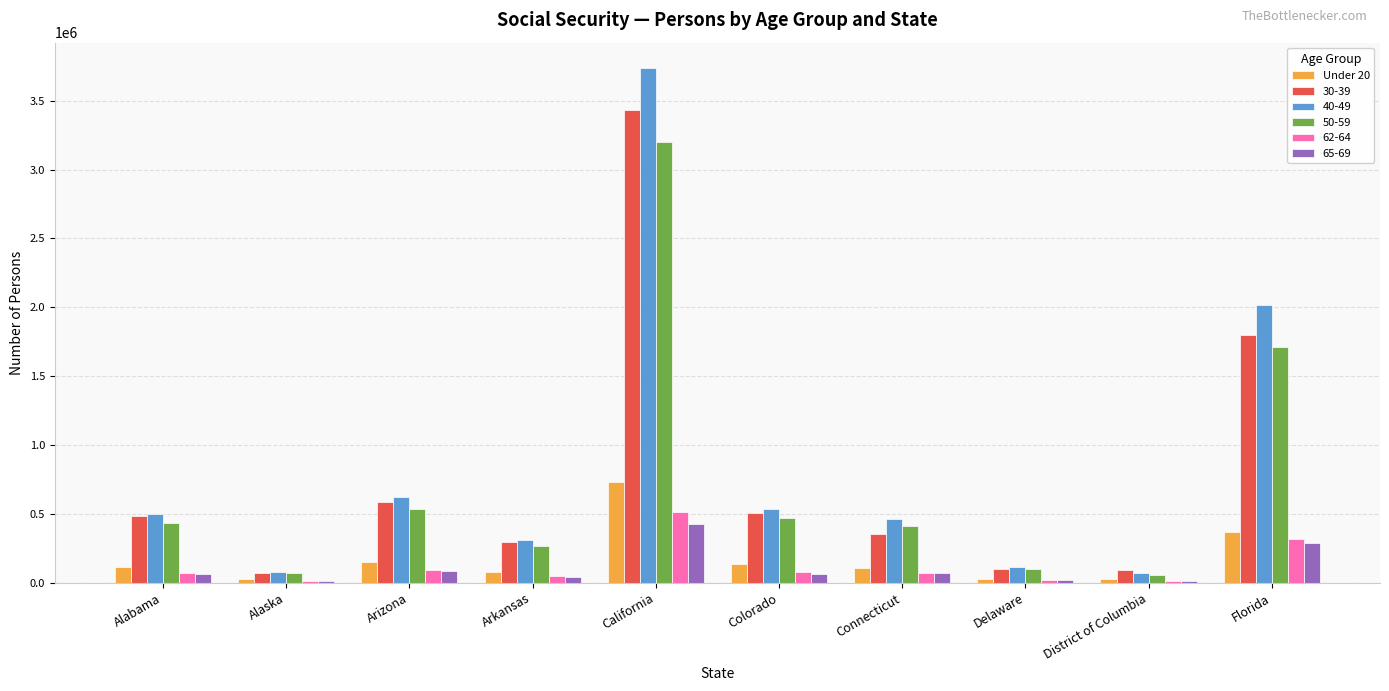

What is the greatest value displayed?

3734192